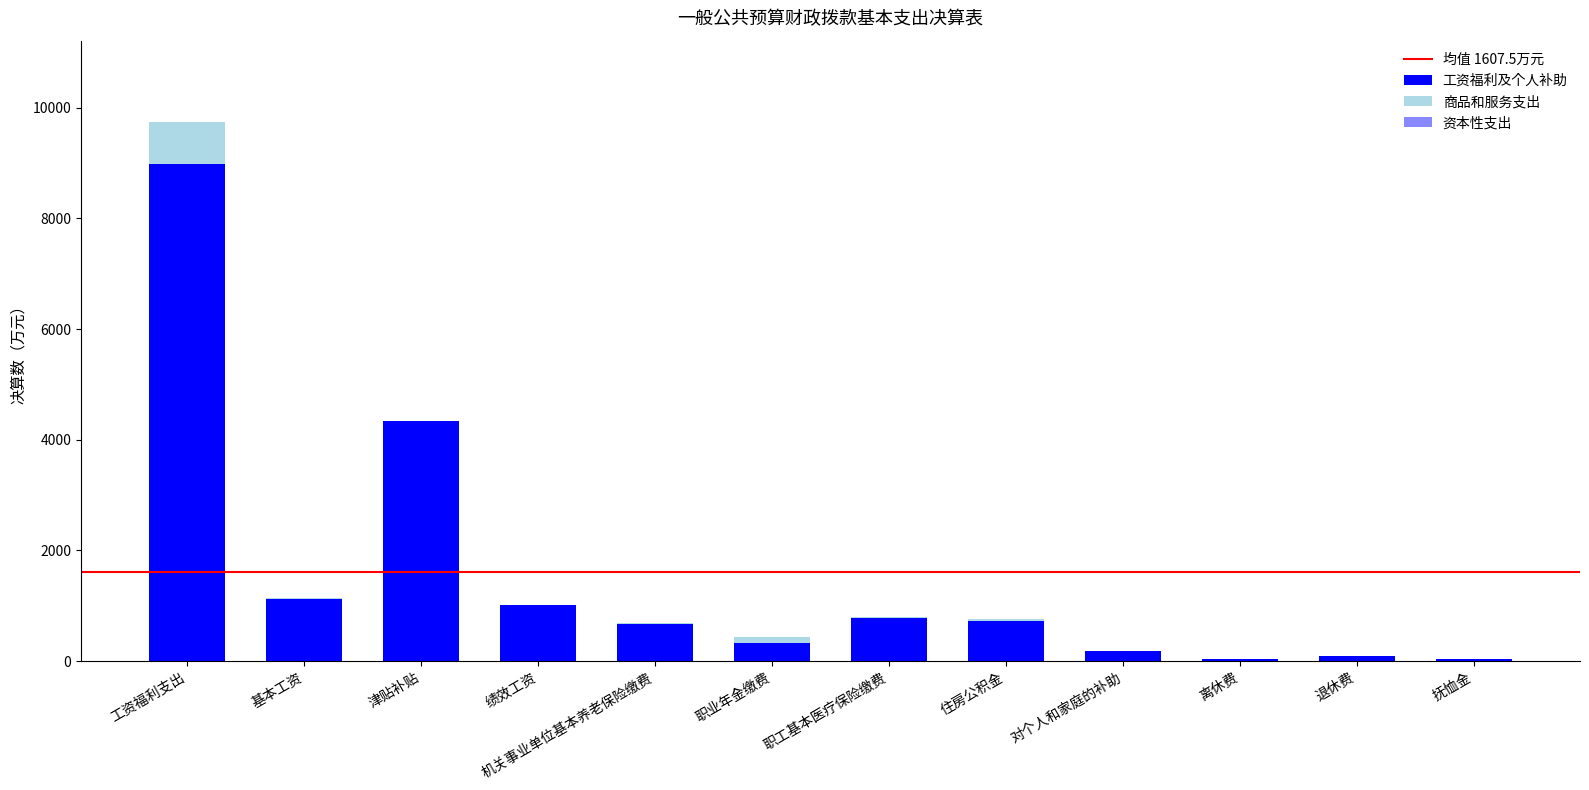

True or false: 工资福利及个人补助 has a value of 666.1 at 机关事业单位基本养老保险缴费.

True